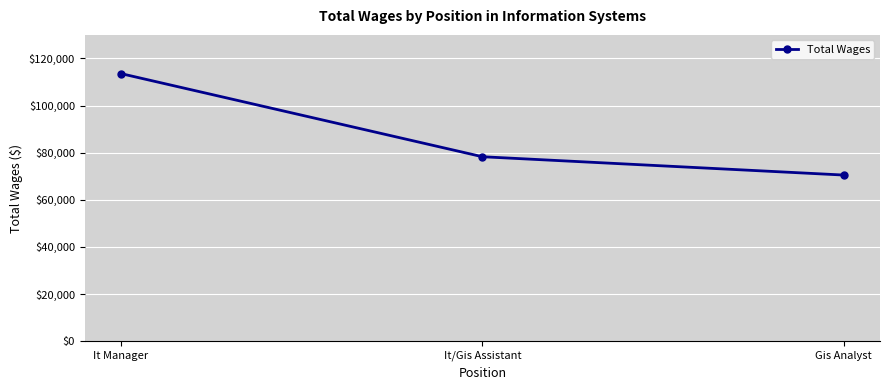

What is the change in value from It/Gis Assistant to Gis Analyst?

-7778